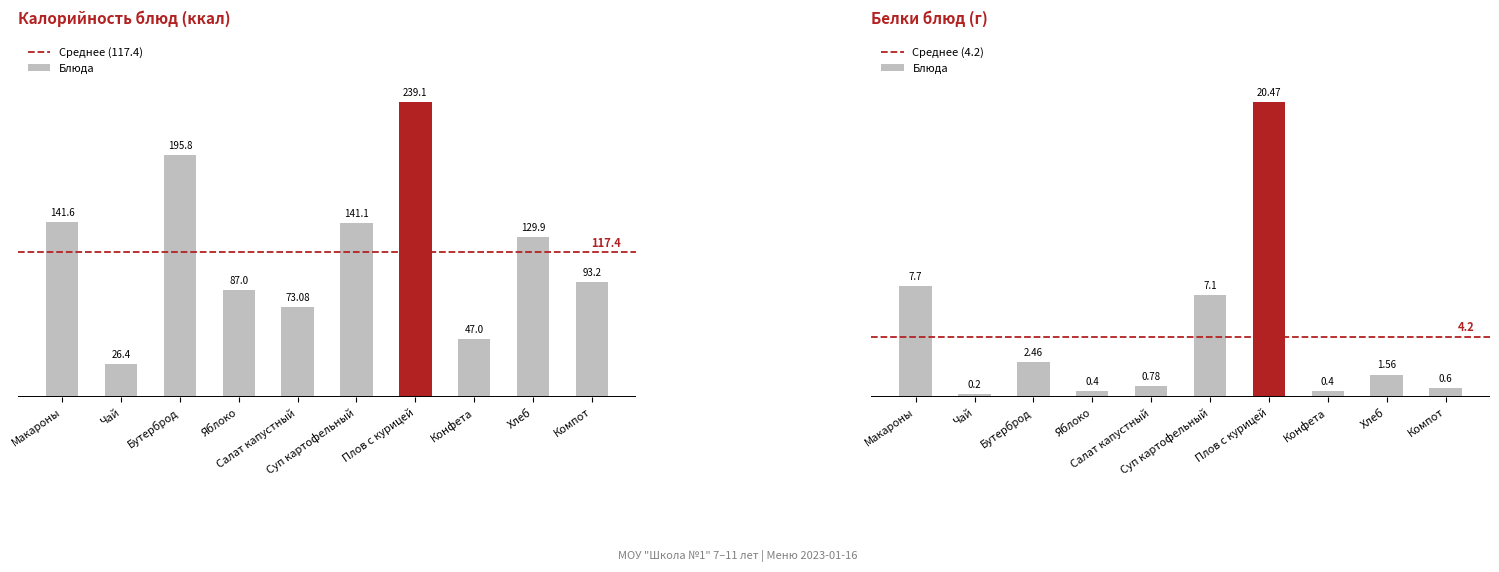

Which series has the widest spread of values?

Калорийность